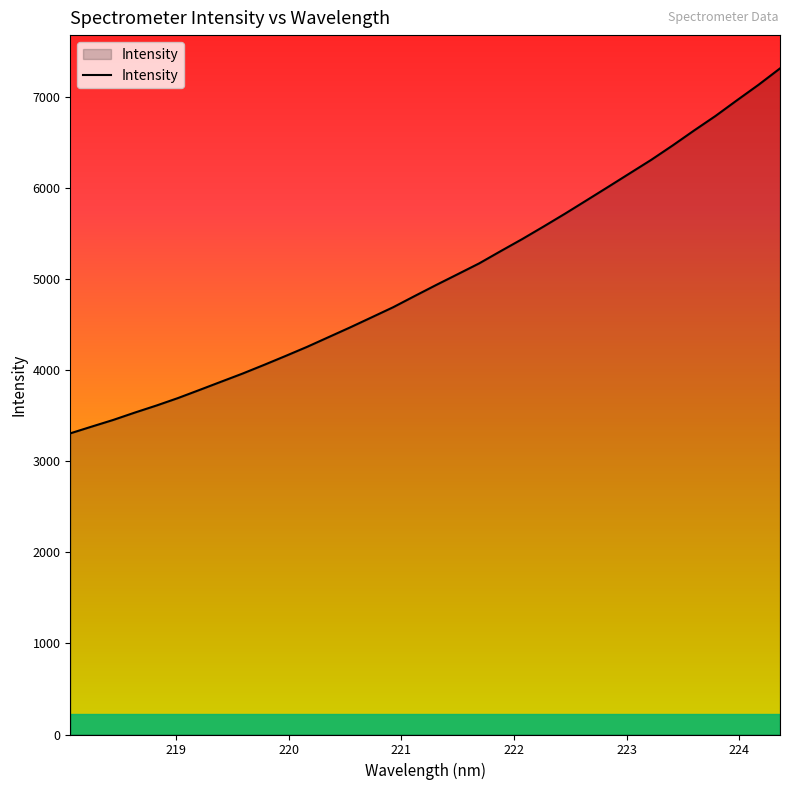

What is the maximum value shown in the chart?

7314.9